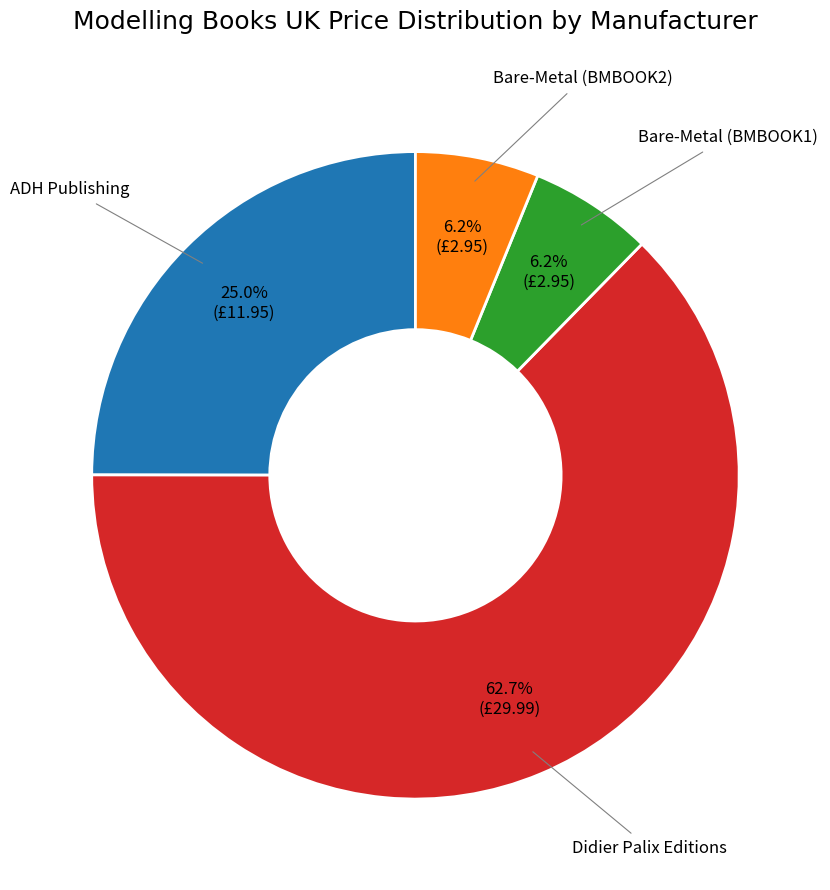

To the nearest percent, what is the difference between the Bare-Metal (BMBOOK2) and ADH Publishing slice percentages?

19%